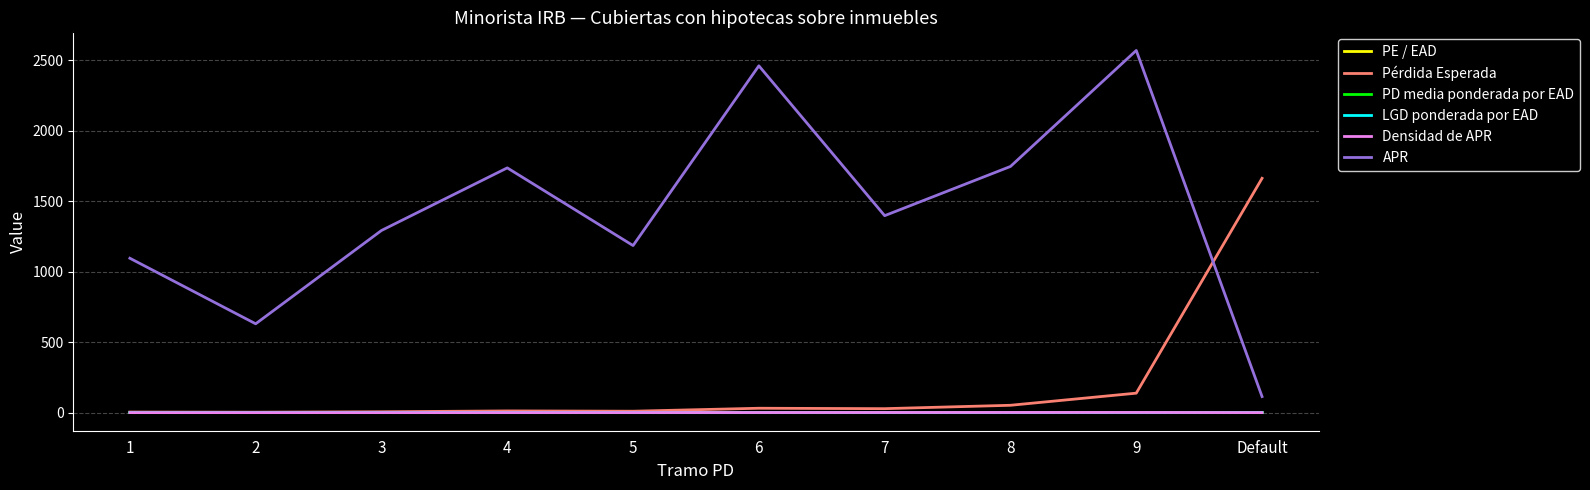

Which series has the largest range (max minus min)?

APR